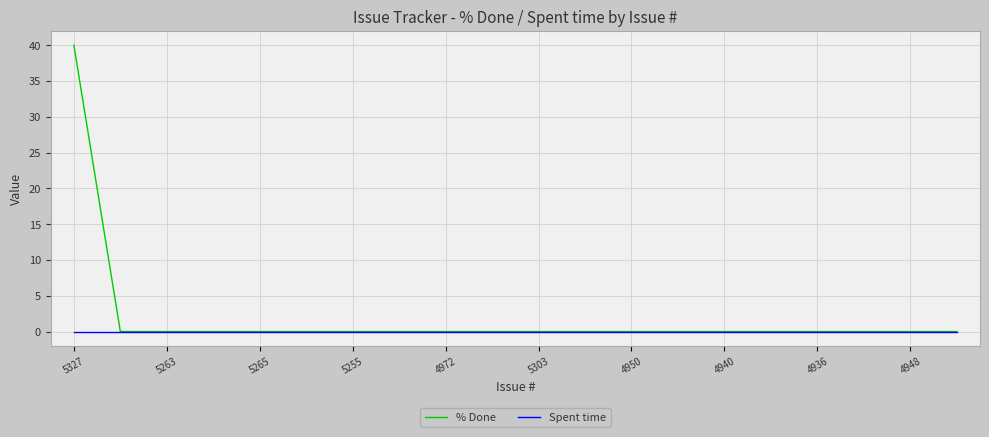

What is the highest value of the % Done series?

40